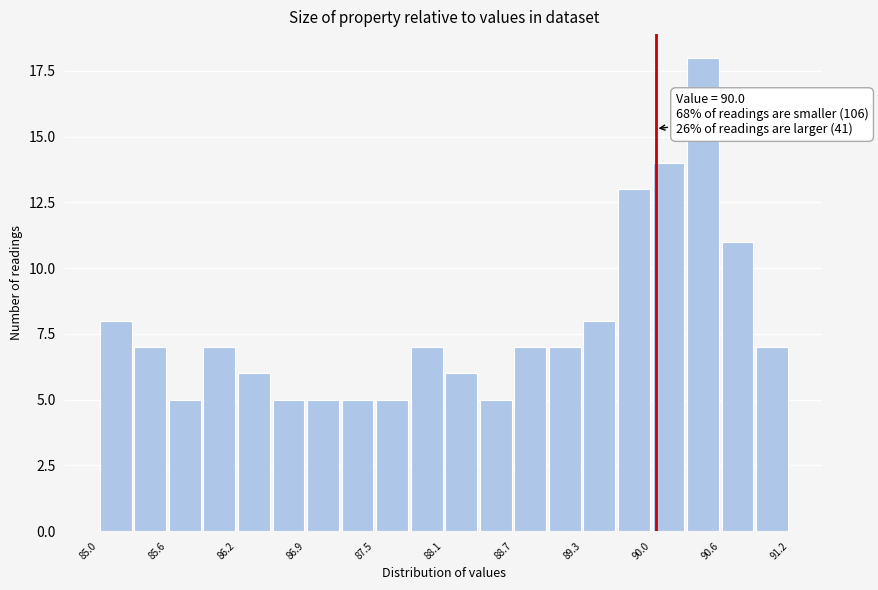

Around what value on the x-axis is the tallest bar? Give the approximate position of its centre, as read against the axis.

90.4